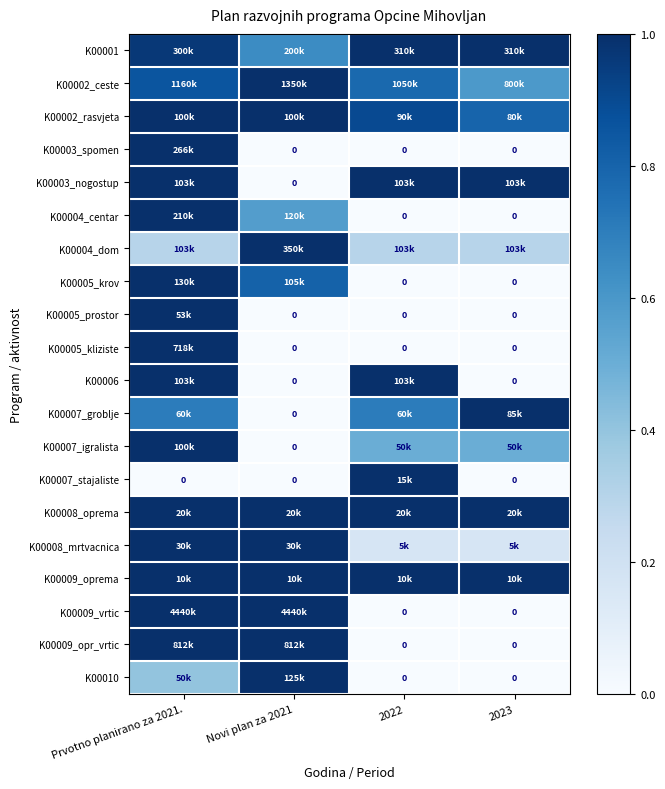

At which category is the sum across all series the highest?

Prvotno planirano za 2021.